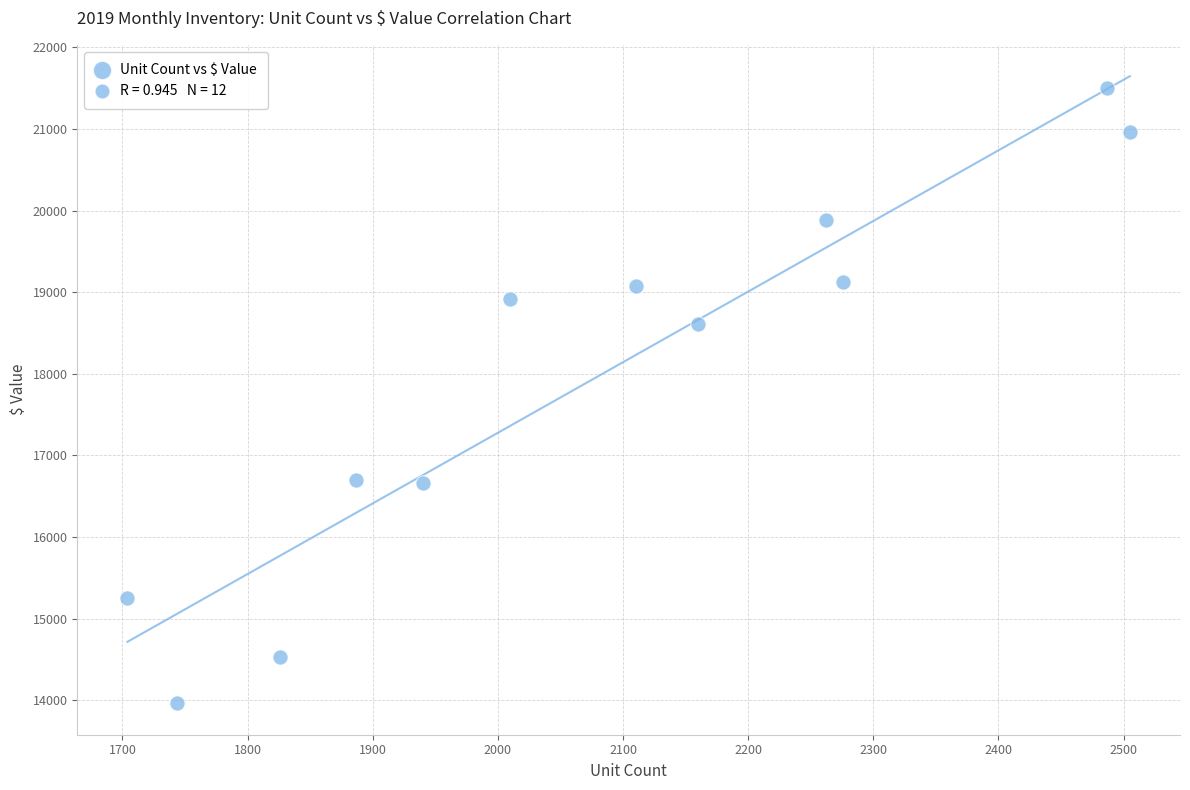

What is the average Y value?

17934.7